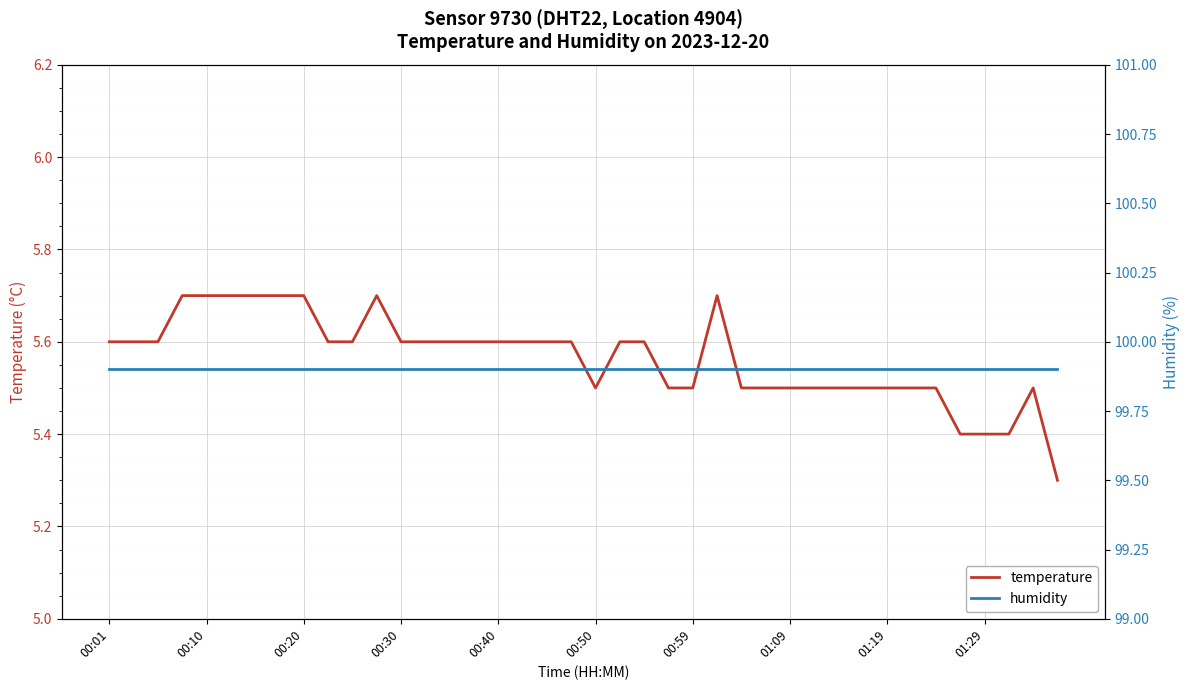

Is the value of humidity at 34 greater than the value of temperature at 33?

Yes